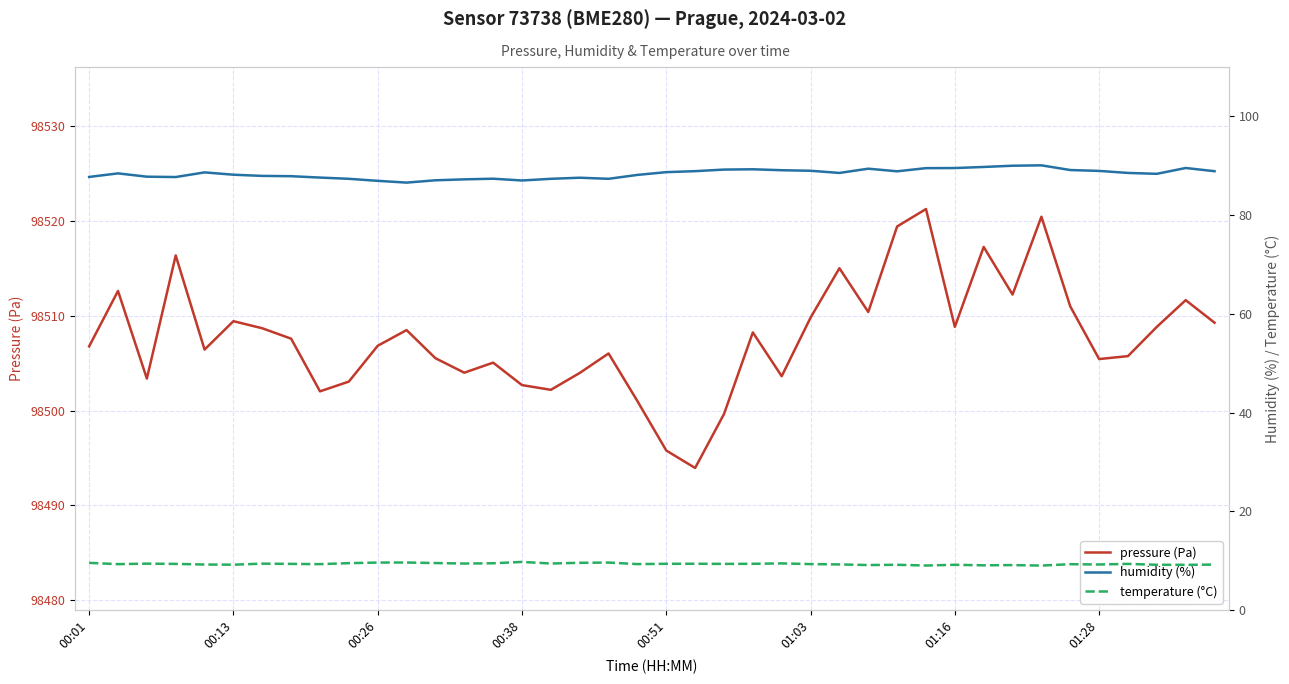

The value of pressure (Pa) at 01:16 is 98508.8. True or false?

True